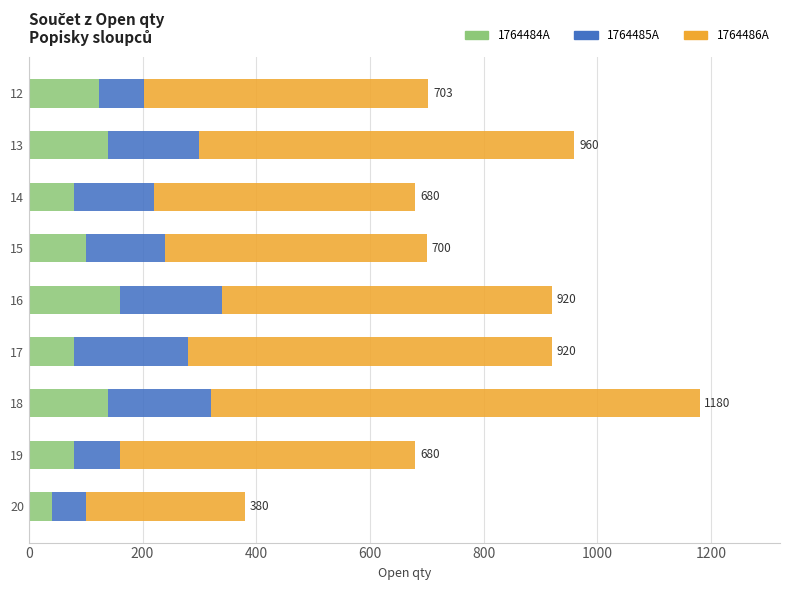

At which label is 1764484A closest to 100?

15